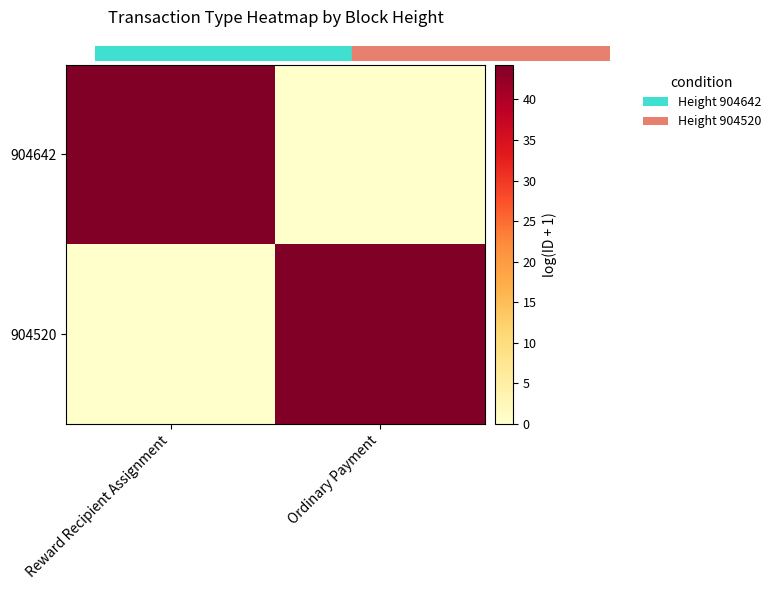

Reading left to right, list all the values displayed in this chart.

904642: Reward Recipient Assignment=44.2	Ordinary Payment=0.0
904520: Reward Recipient Assignment=0.0	Ordinary Payment=44.3